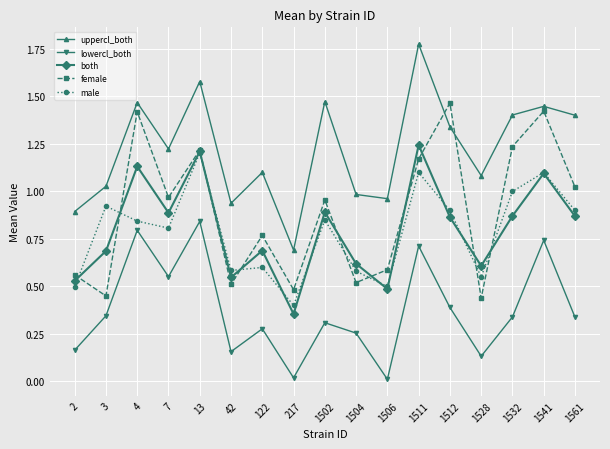

True or false: female and lowercl_both cross at least once.

False